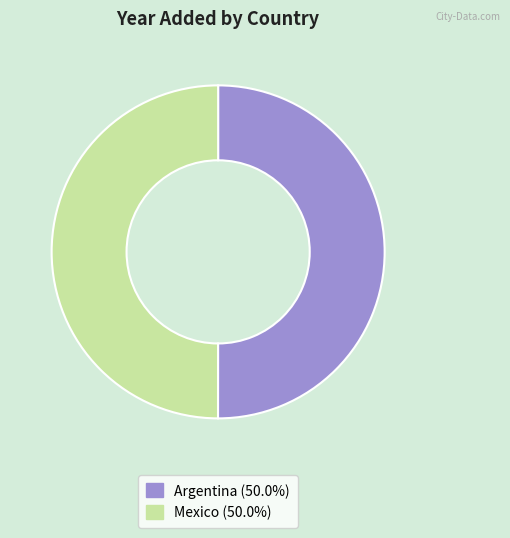

The Argentina slice represents 50% of the pie. True or false?

True